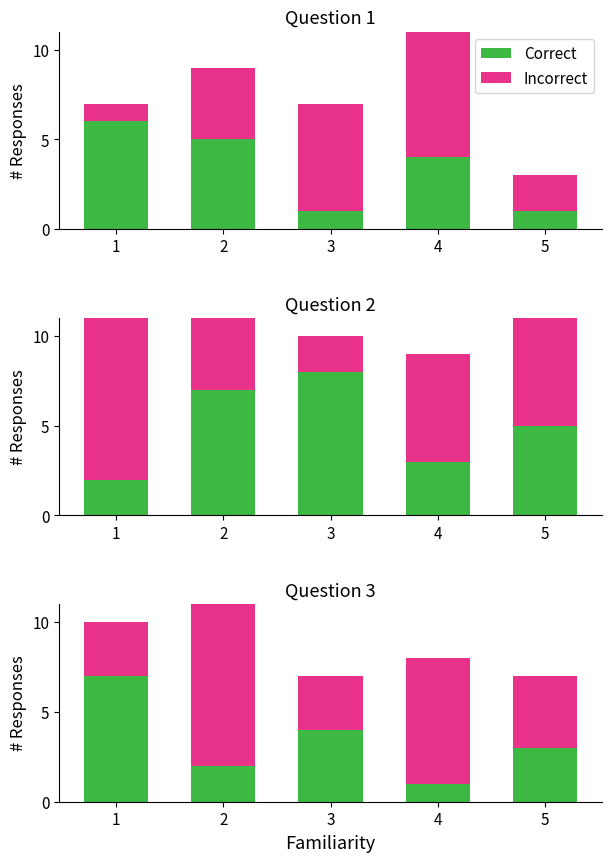

Is it true that Incorrect equals 11 at 4?

False